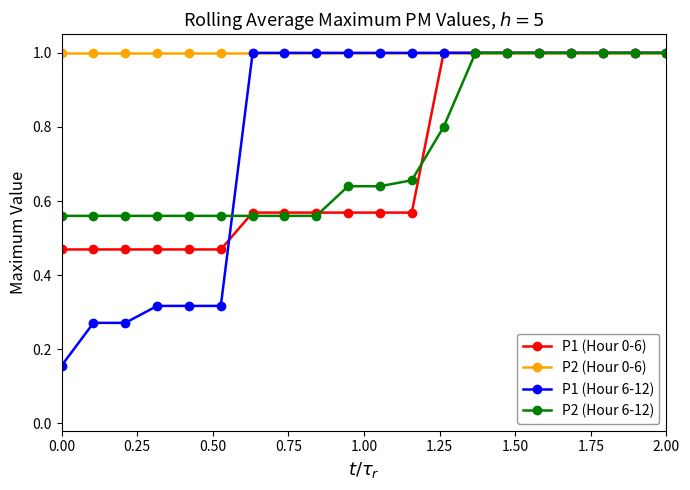

What is the sum of all P2 (Hour 6-12) values?

14.8